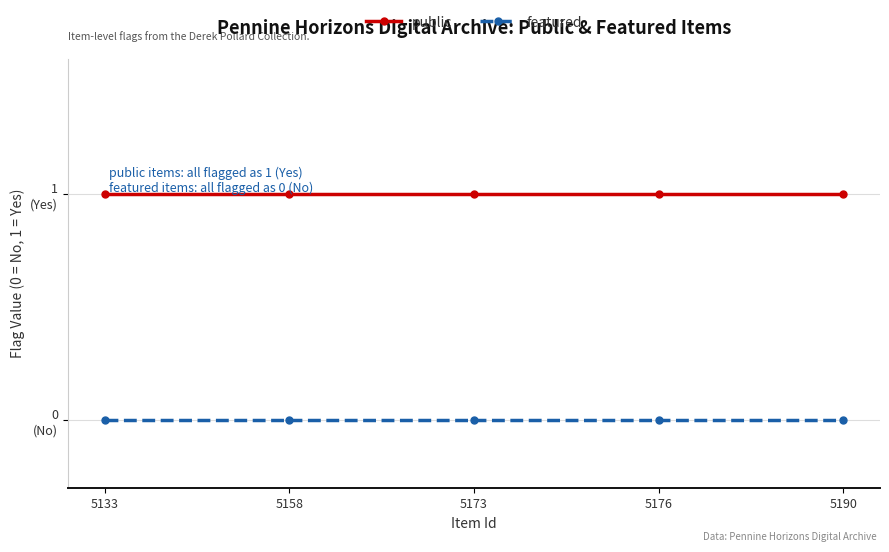

True or false: public and featured cross at least once.

False